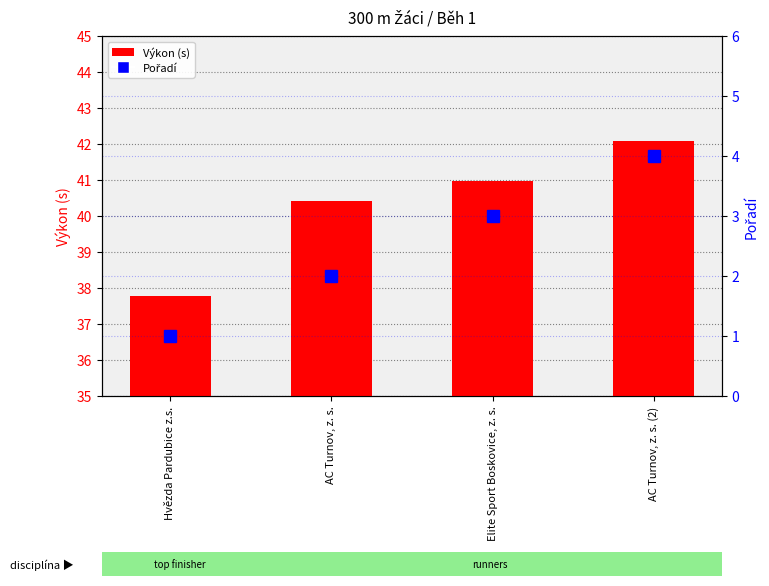

Rank the series by their average value, from lowest to highest.

Pořadí, Výkon (s)